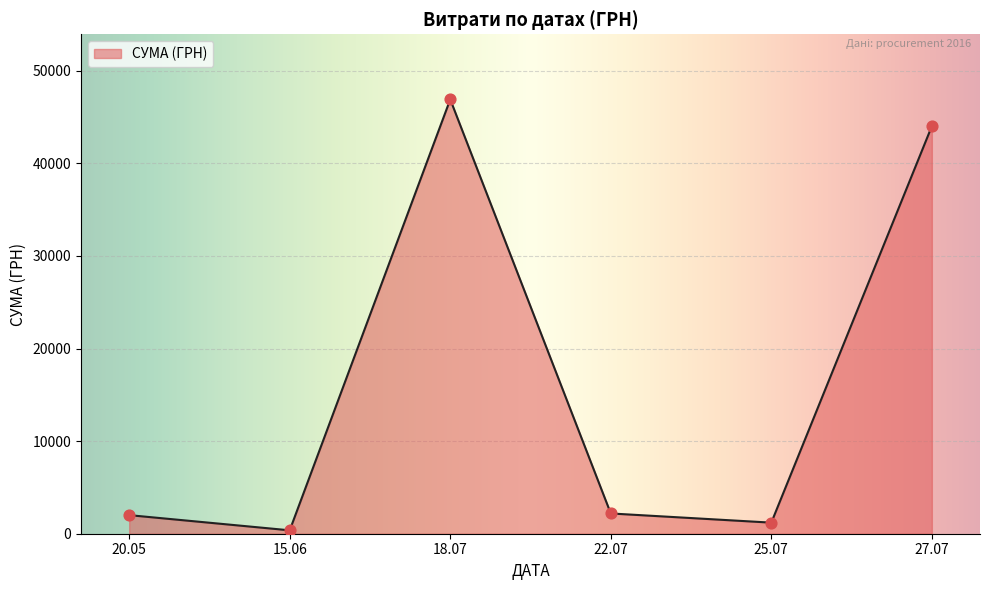

Approximately how many times larger is the value at 27.07 compared to 22.07?

20.1